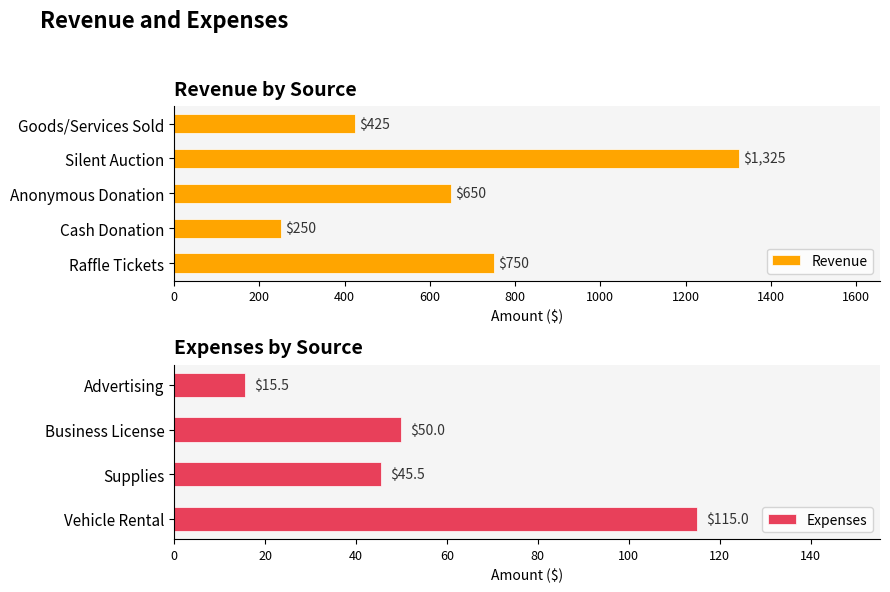

Which series has the widest spread of values?

Revenue